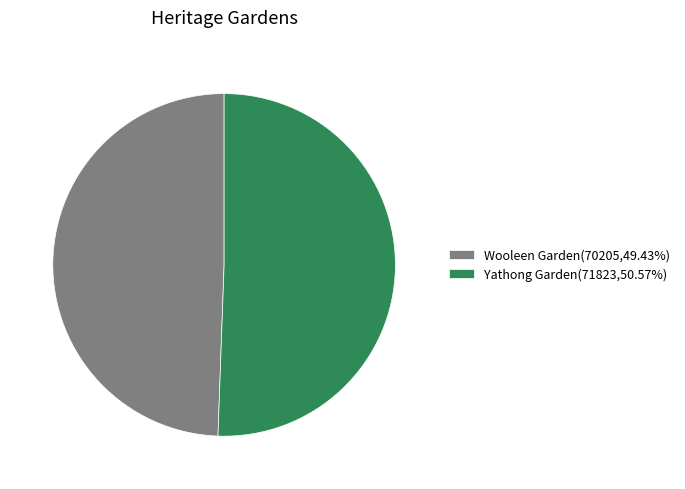

Does Yathong Garden(71823,50.57%) represent more than half of the total?

Yes